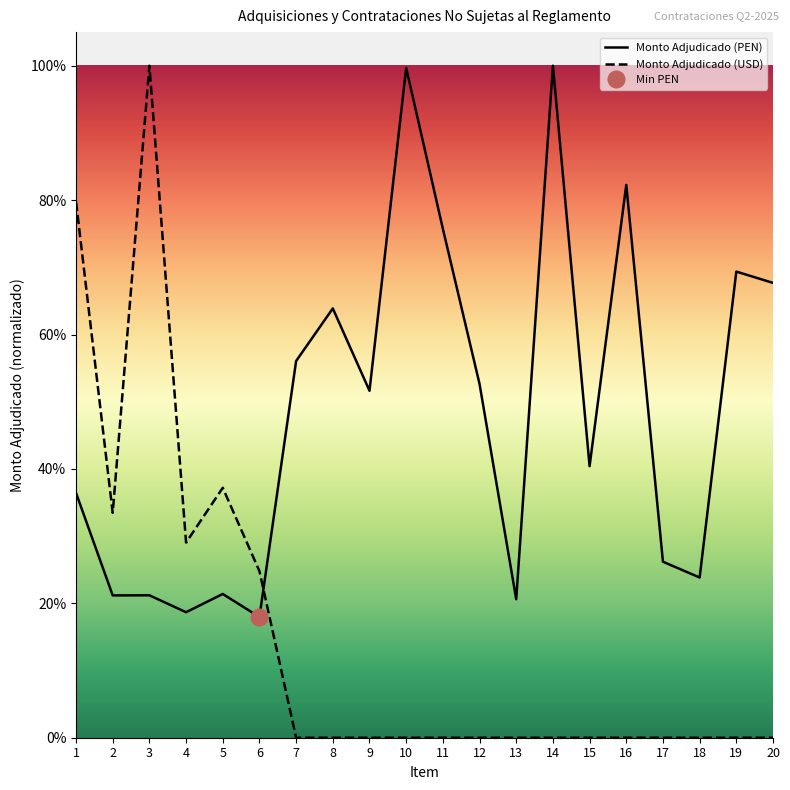

Between 16 and 6, which is larger?

16